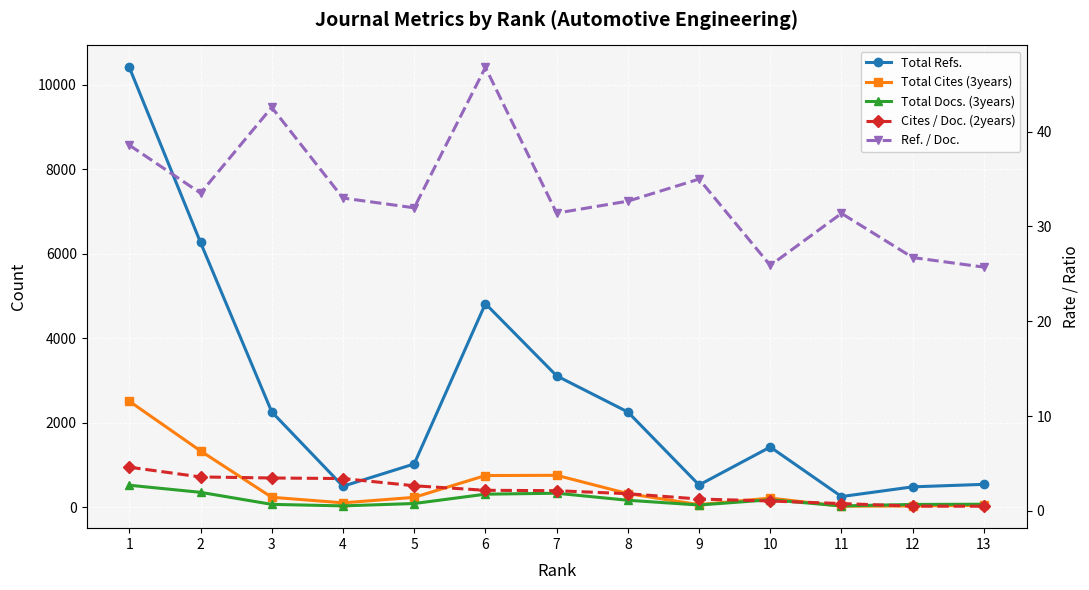

What are all the series names shown in the legend?

Total Refs., Total Cites (3years), Total Docs. (3years), Cites / Doc. (2years), Ref. / Doc.